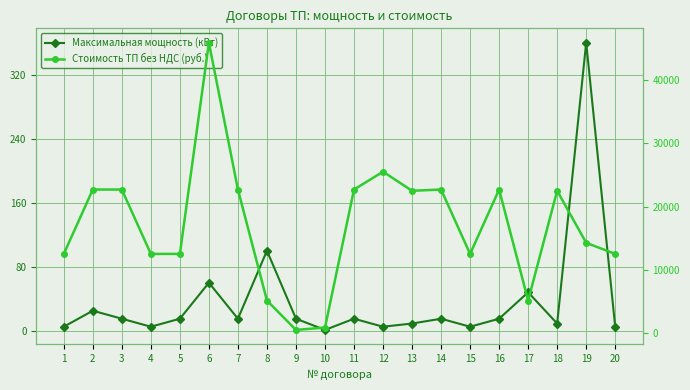

What are all the series names shown in the legend?

Максимальная мощность (кВт), Стоимость ТП без НДС (руб.)